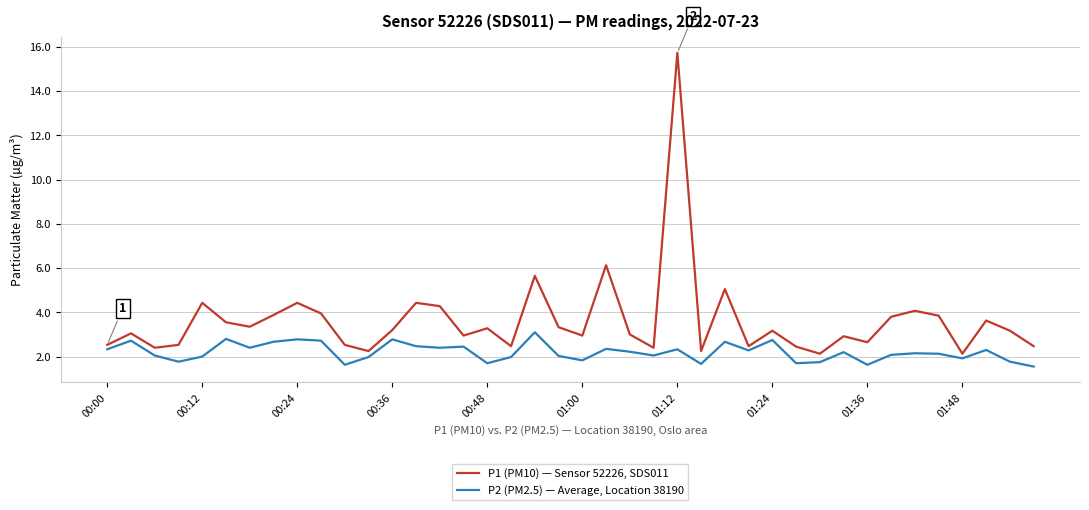

Which series has the widest spread of values?

P1 (PM10) — Sensor 52226, SDS011